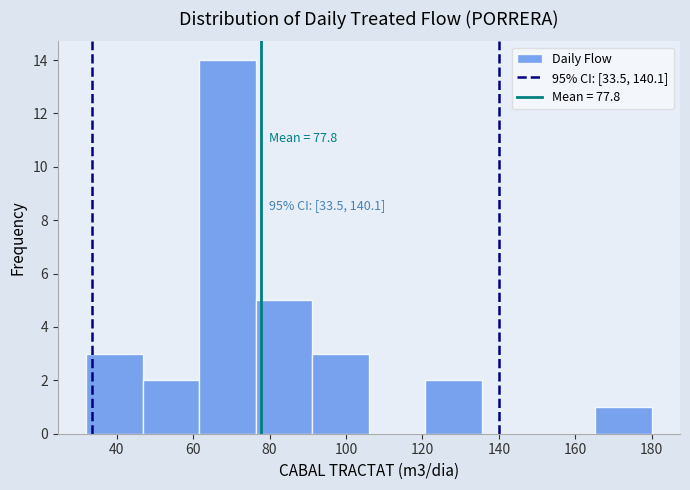

Over which range of the x-axis is the bar tallest?

61.6 to 76.4